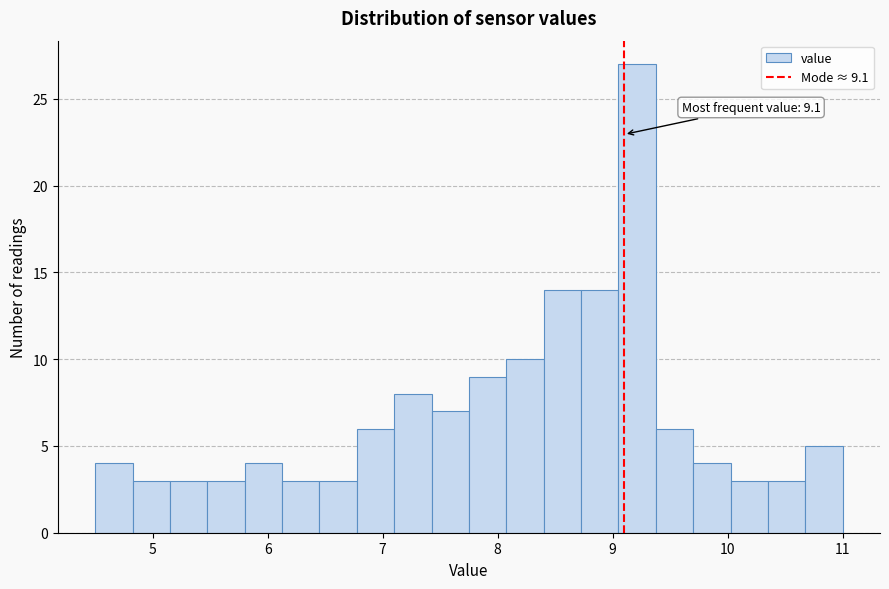

Read against the x-axis, roughly where is the centre of the tallest bar?

9.2